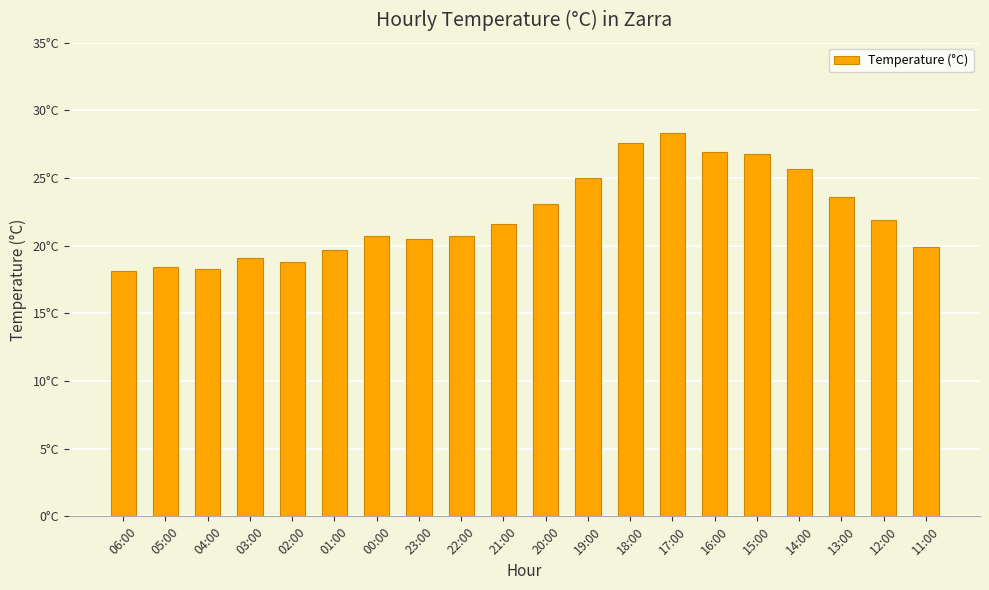

At which label is the value closest to 23?

20:00